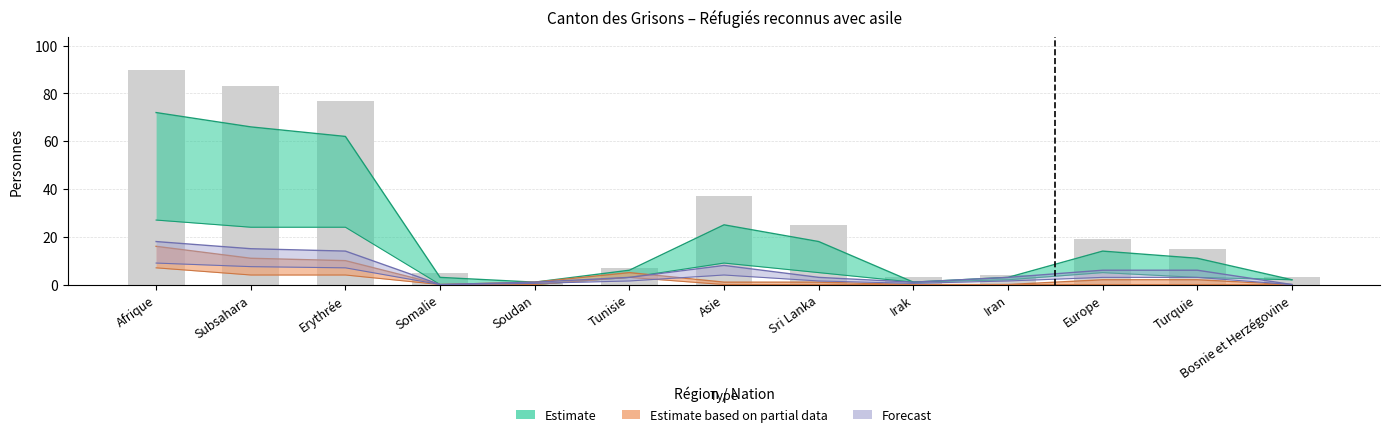

What is the label of the 11th bar from the left?

Europe